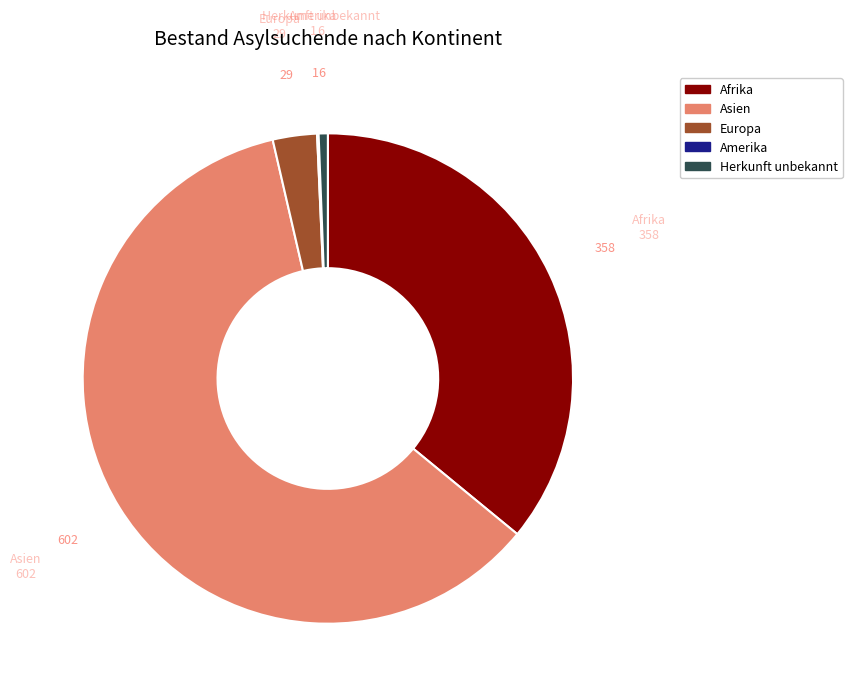

Do Herkunft unbekannt and Europa together represent more than half of the pie?

No